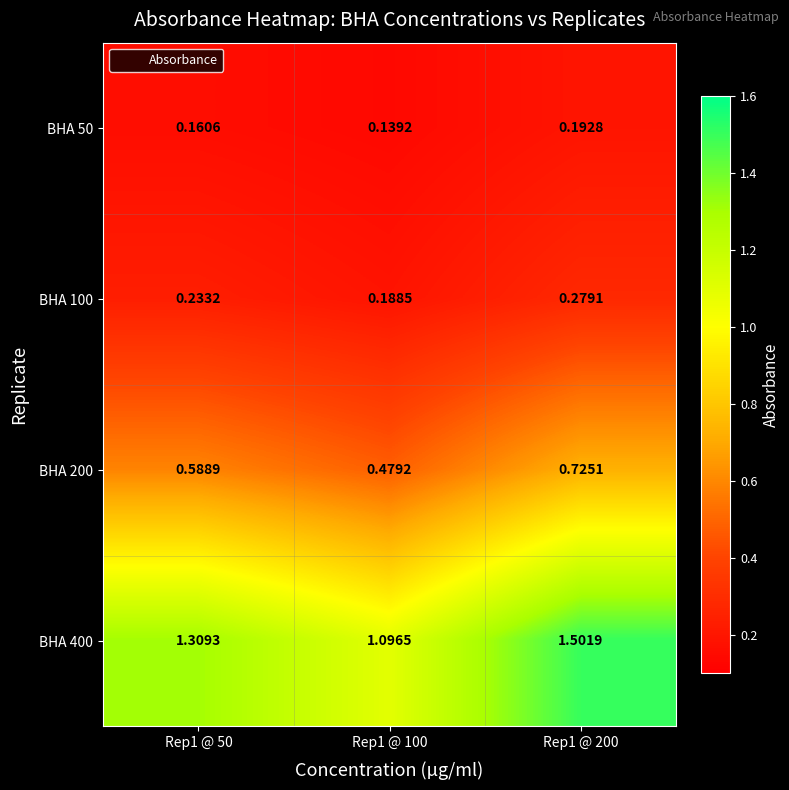

At Rep1 @ 200, list the series in order from largest to smallest.

BHA 400, BHA 200, BHA 100, BHA 50